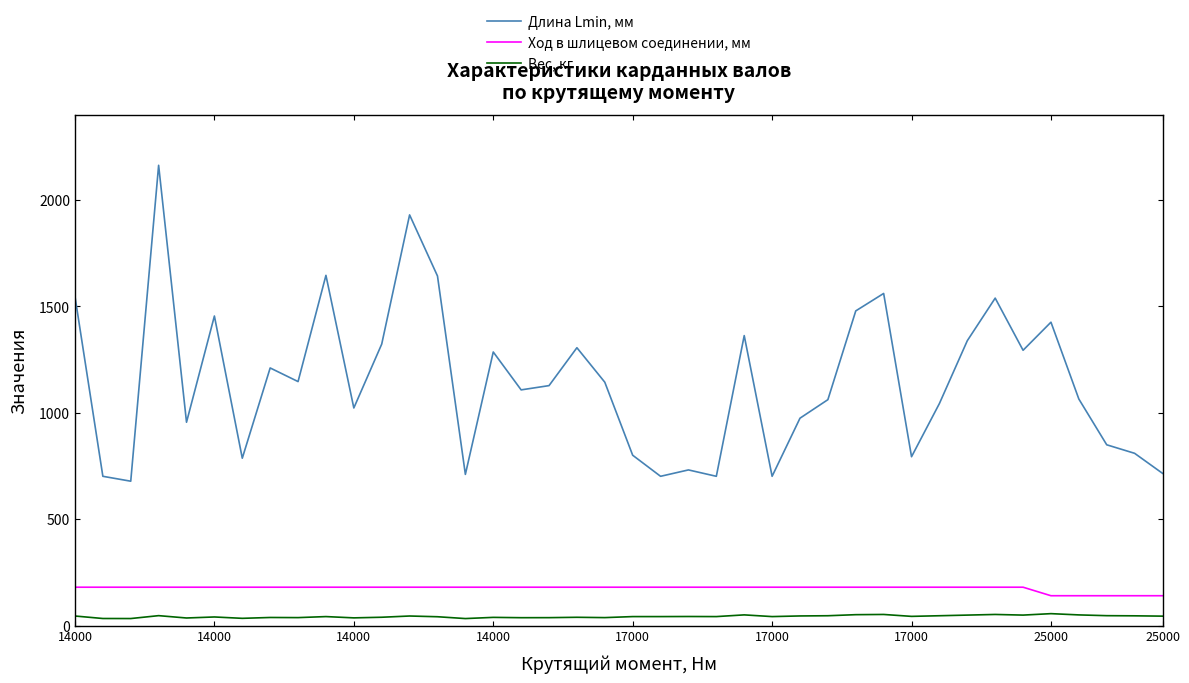

Which series has the largest total across all categories?

Длина Lmin, мм